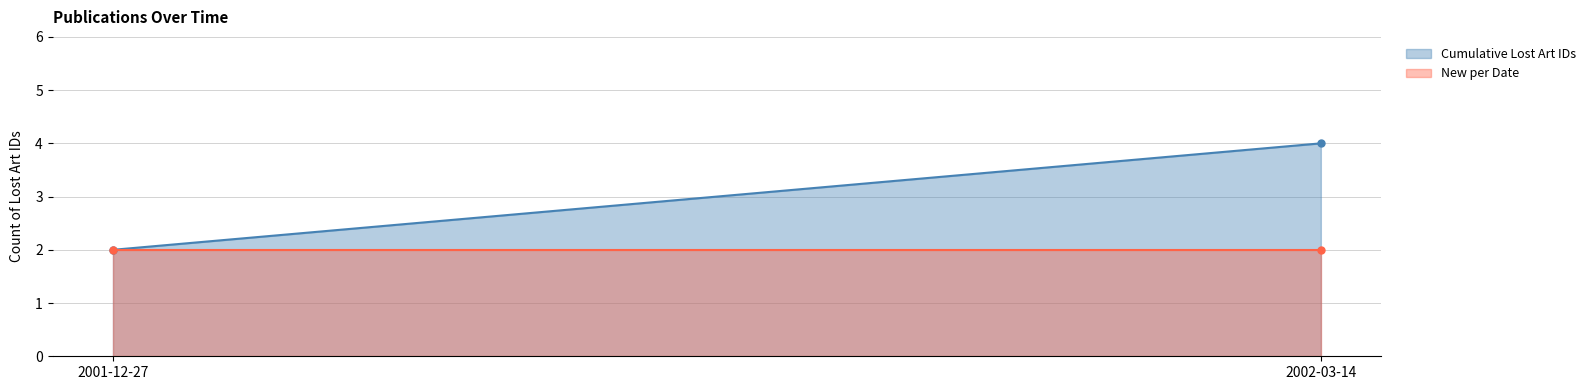

What are all the series names shown in the legend?

Cumulative Lost Art IDs, New per Date